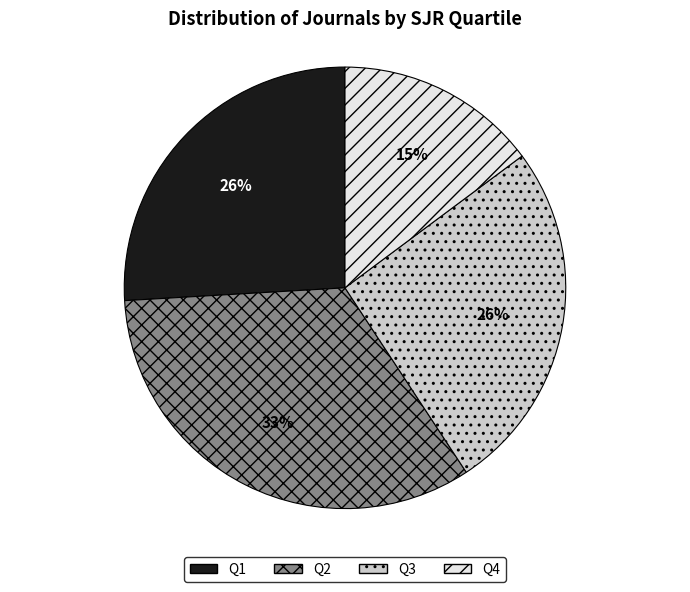

Do Q3 and Q4 together represent more than half of the pie?

No